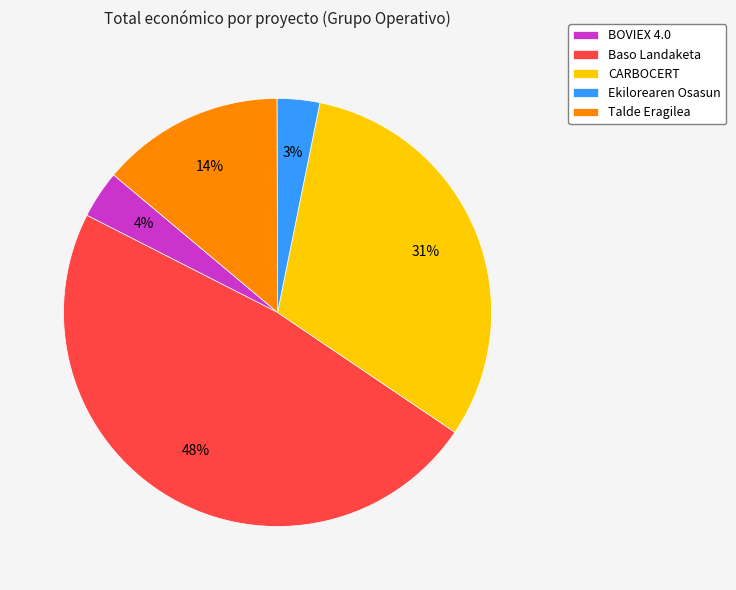

How many slices are in this pie chart?

5